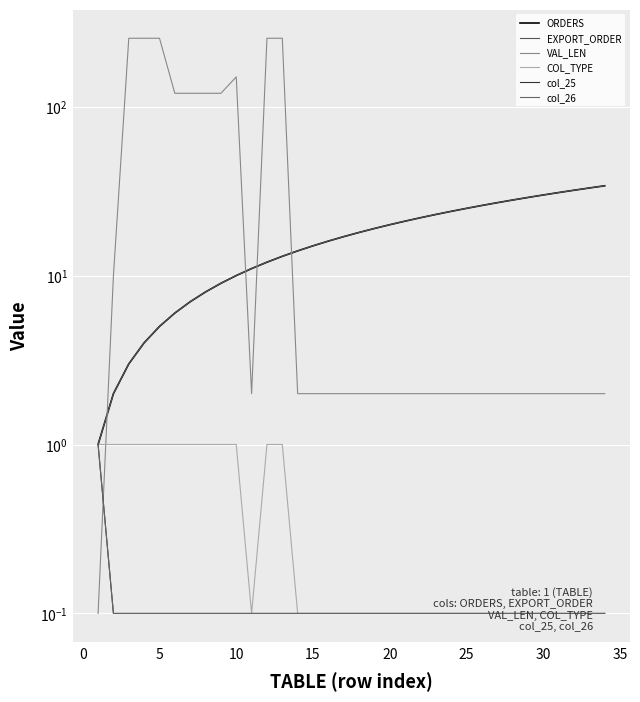

How many data points in VAL_LEN are above 2?

11